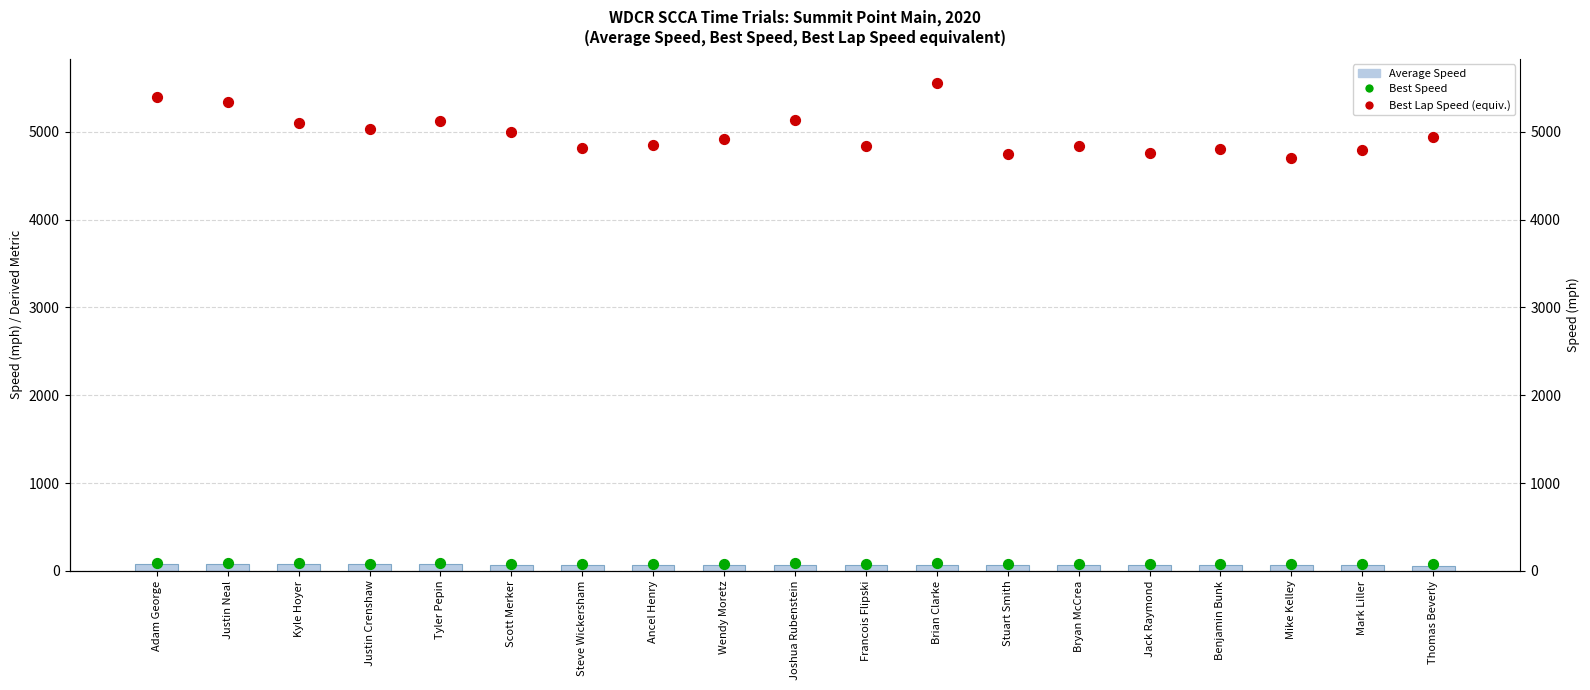

At how many categories does at least one series exceed 3550?

19